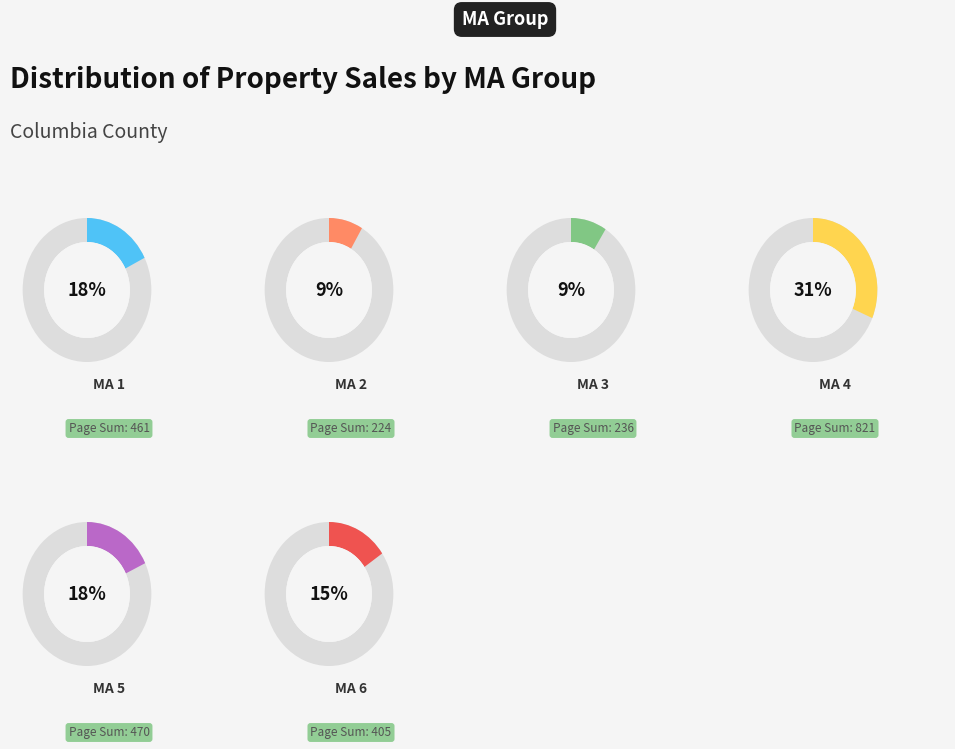

Is the sum of MA=6 and MA=1 greater than half?

No